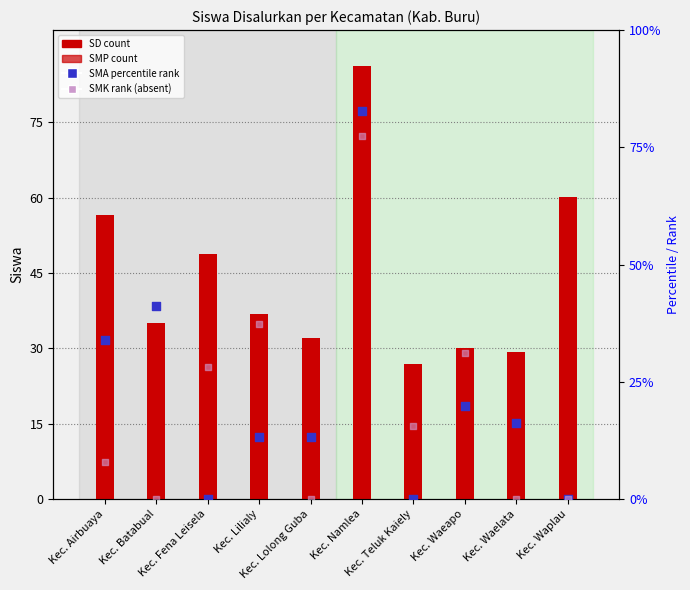

At which category is the sum across all series the highest?

Kec. Namlea